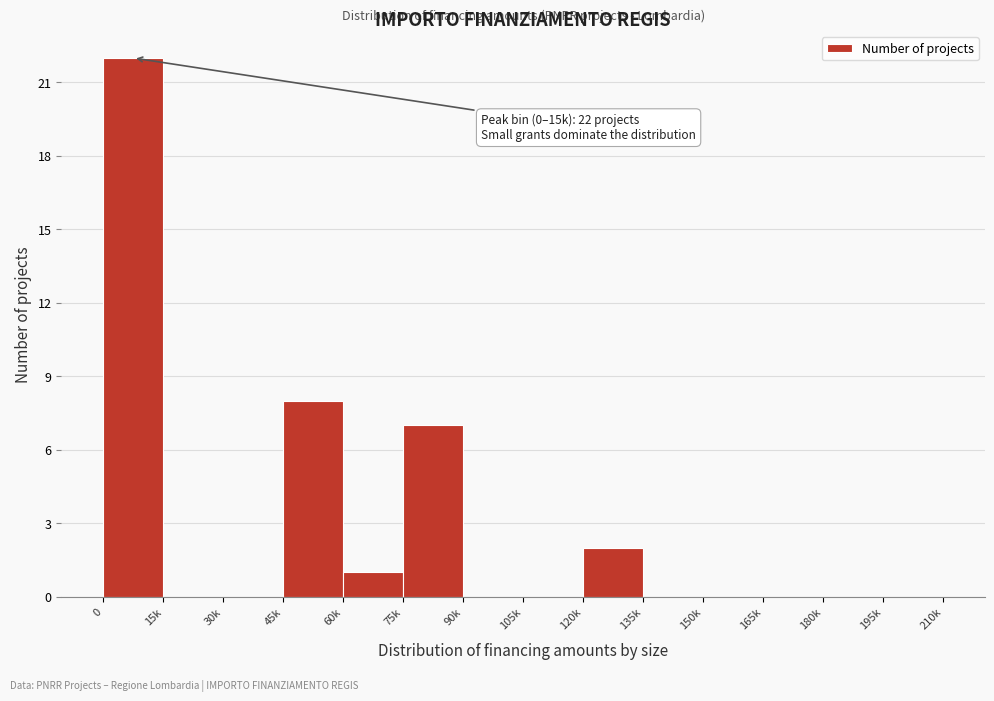

Reading right to left, extract all data points from this chart.

195k=0	180k=0	165k=0	150k=0	135k=0	120k=2	105k=0	90k=0	75k=7	60k=1	45k=8	30k=0	15k=0	0=22